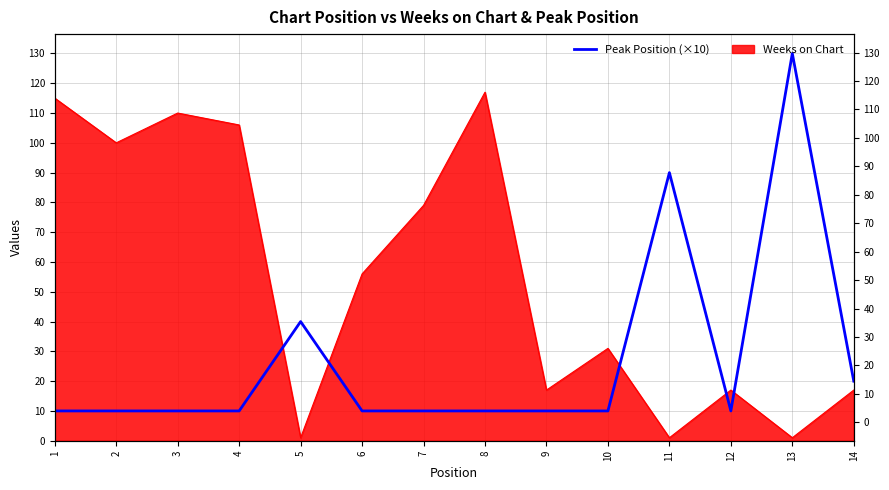

Rank the categories by value from lowest to highest.

1, 2, 3, 4, 6, 7, 8, 9, 10, 12, 14, 5, 11, 13